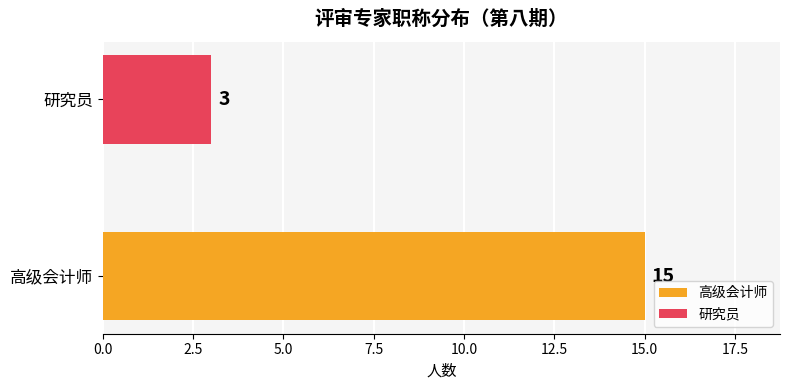

What is the difference between the values at 研究员 and 高级会计师?

12